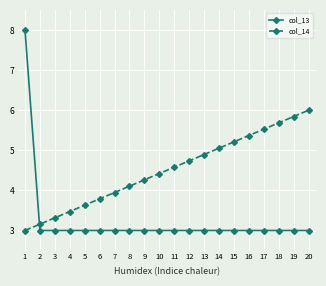

The col_13 series shows 1.9 at 2. True or false?

False